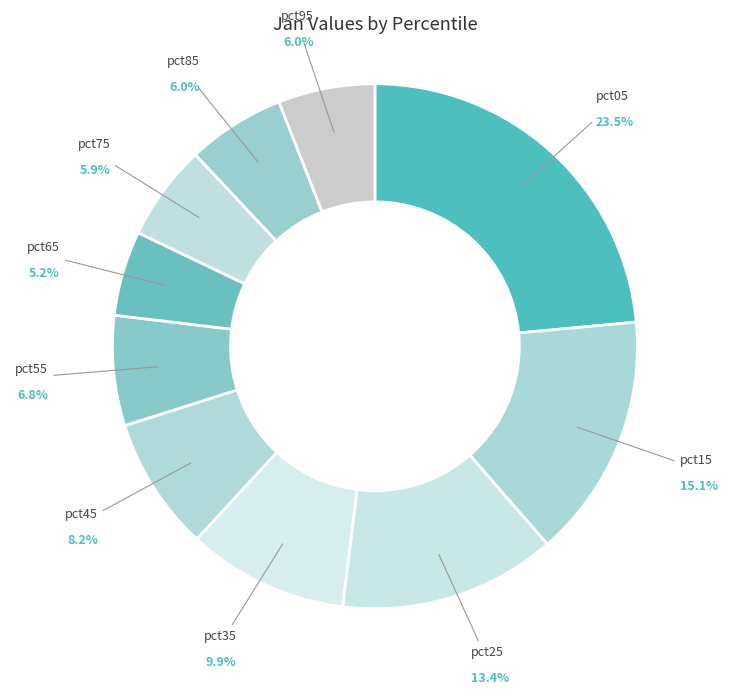

Is there a majority slice in this chart?

No